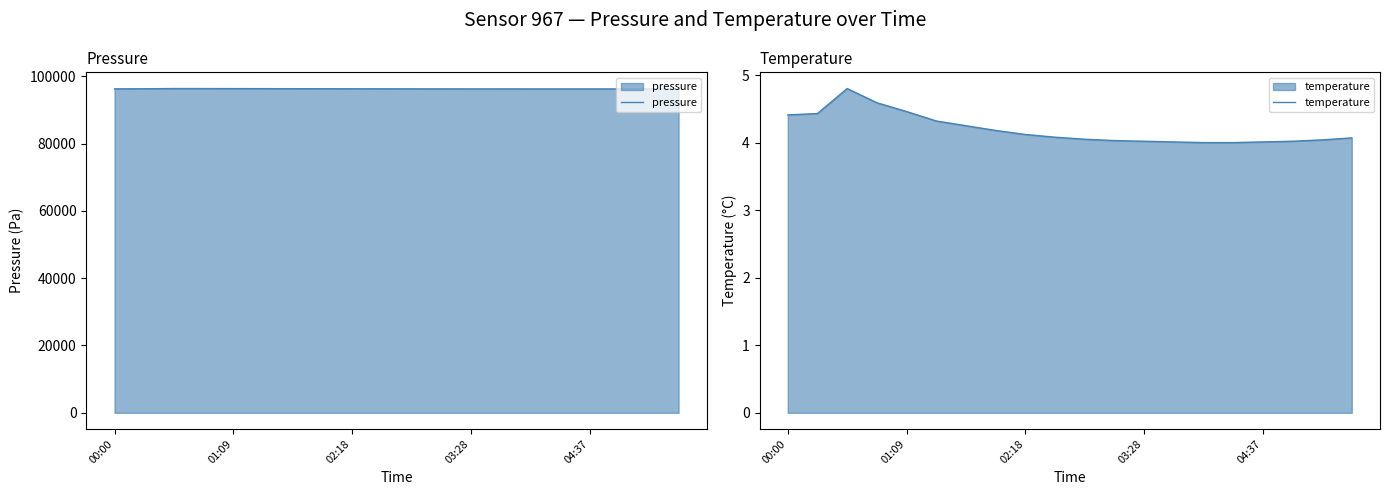

What is the maximum value for pressure?

96325.0